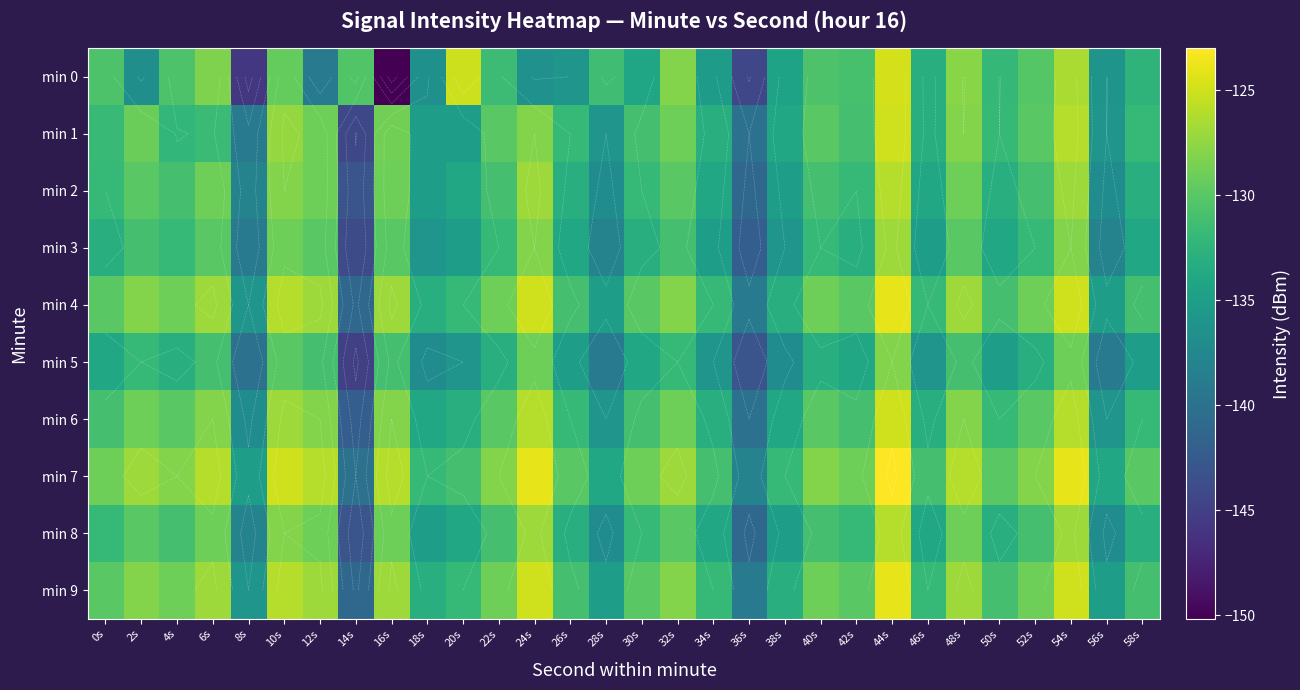

What is the difference between the maximum and second lowest values in the min 0 series?

21.0